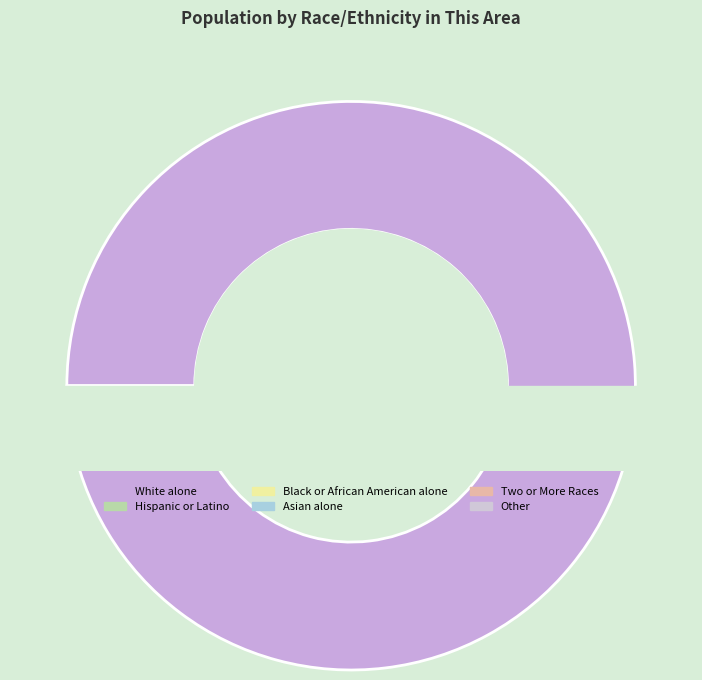

Is it true that Asian alone is 0% of the pie?

True